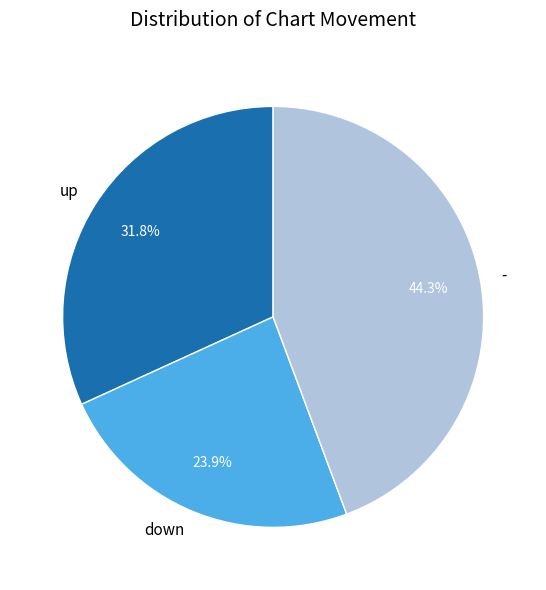

What is the ratio of the value at up to the value at down?

1.3